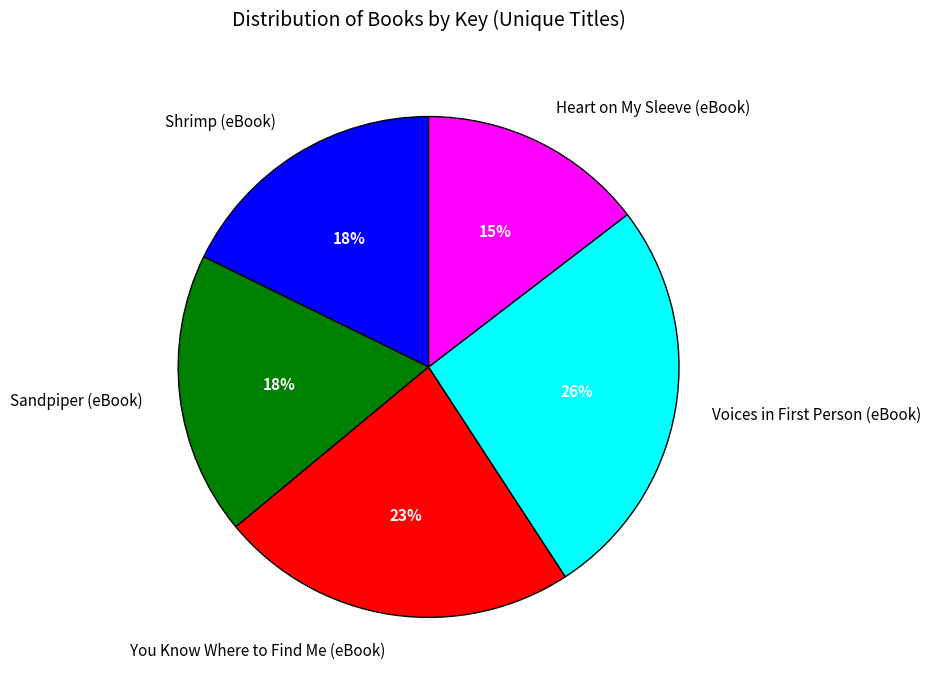

Which category has the smallest portion of the pie?

Heart on My Sleeve (eBook)